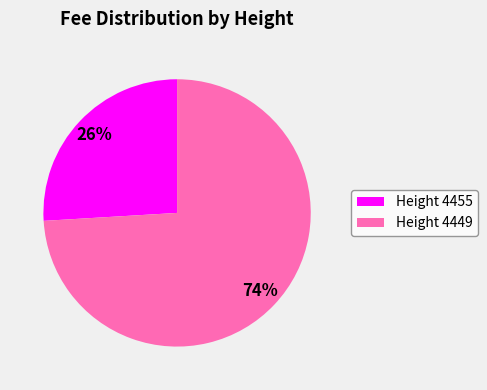

True or false: Height 4449 accounts for 74% of the total.

True